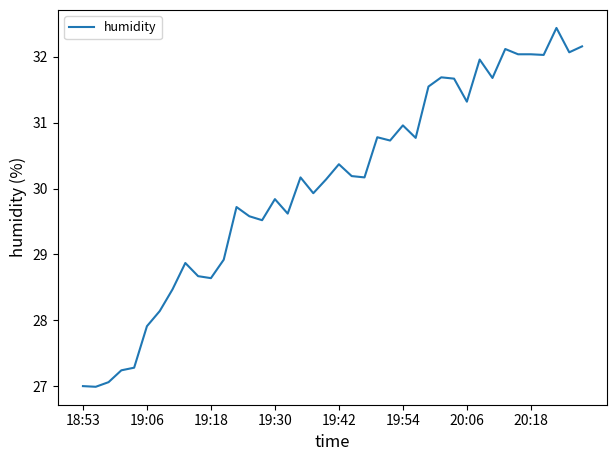

What is the smallest value displayed?

27.0